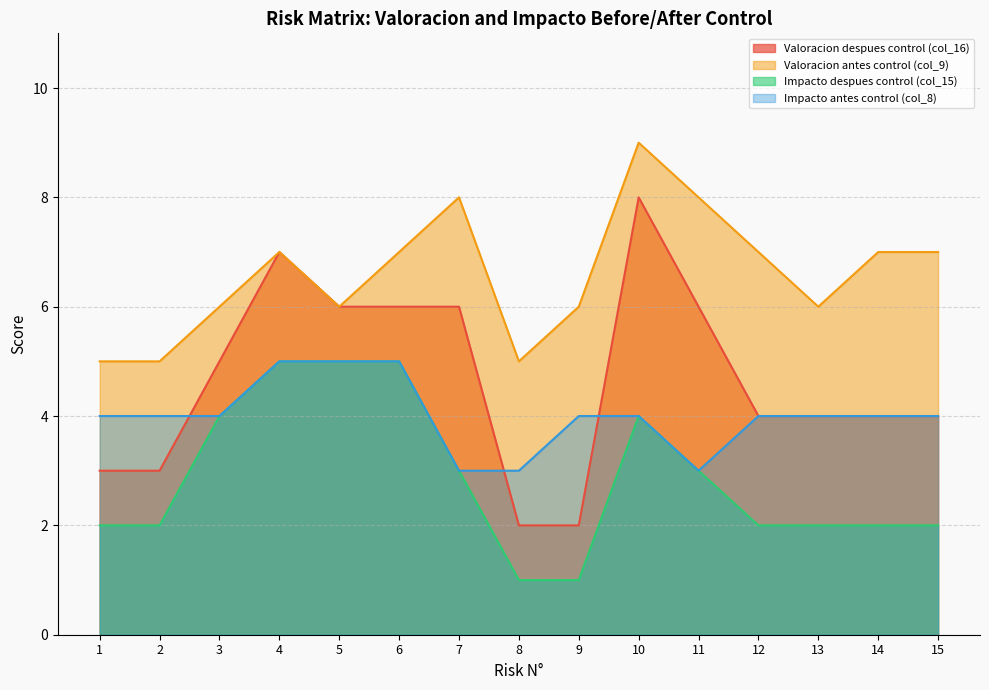

What is the difference between the maximum and minimum values in the Valoracion antes control (col_9) series?

4